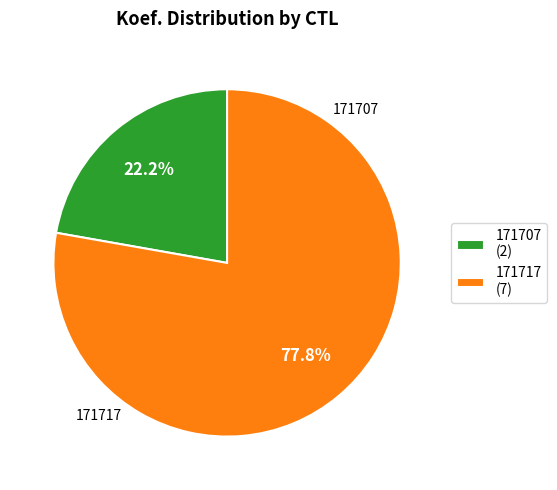

Rank the categories by value from highest to lowest.

171717, 171707